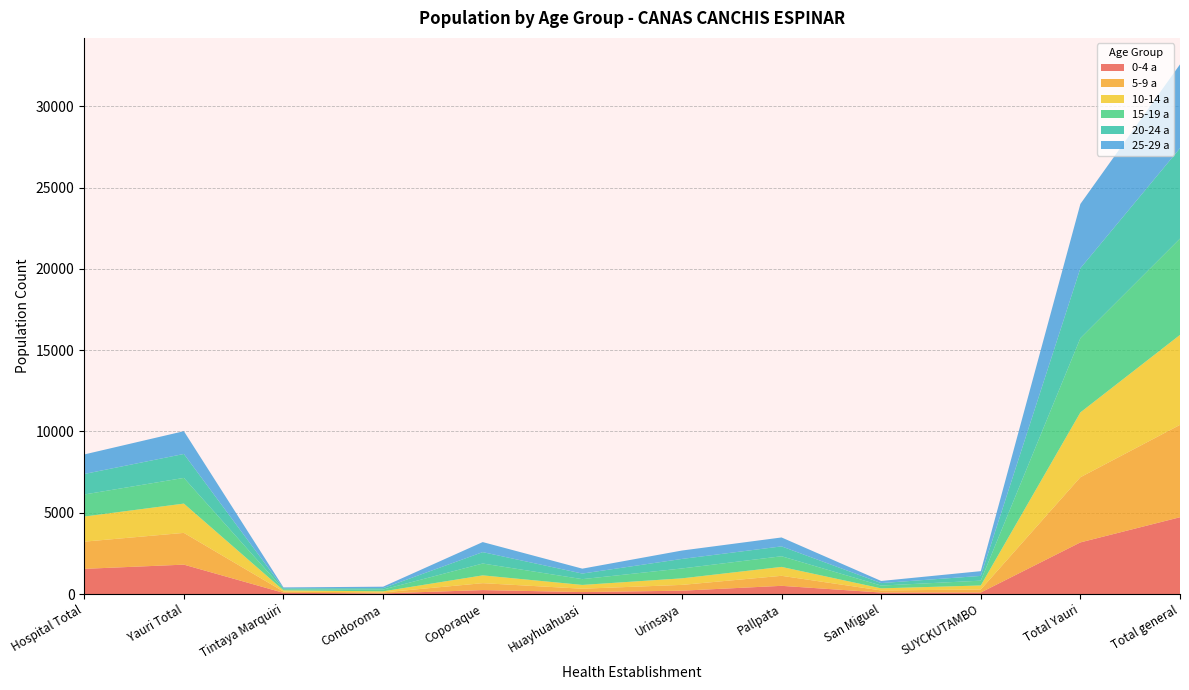

Reading right to left, what are all the values shown in this chart?

0-4 a: 4725	3176	93	91	504	205	120	243	38	74	1808	1549
5-9 a: 5682	4009	186	128	616	357	206	425	59	79	1953	1673
10-14 a: 5535	3989	248	130	549	403	234	480	68	74	1803	1546
15-19 a: 5923	4568	295	172	655	608	356	729	110	63	1580	1355
20-24 a: 5565	4302	293	152	607	586	343	701	87	60	1473	1263
25-29 a: 5156	3955	292	130	549	517	302	618	89	57	1401	1201